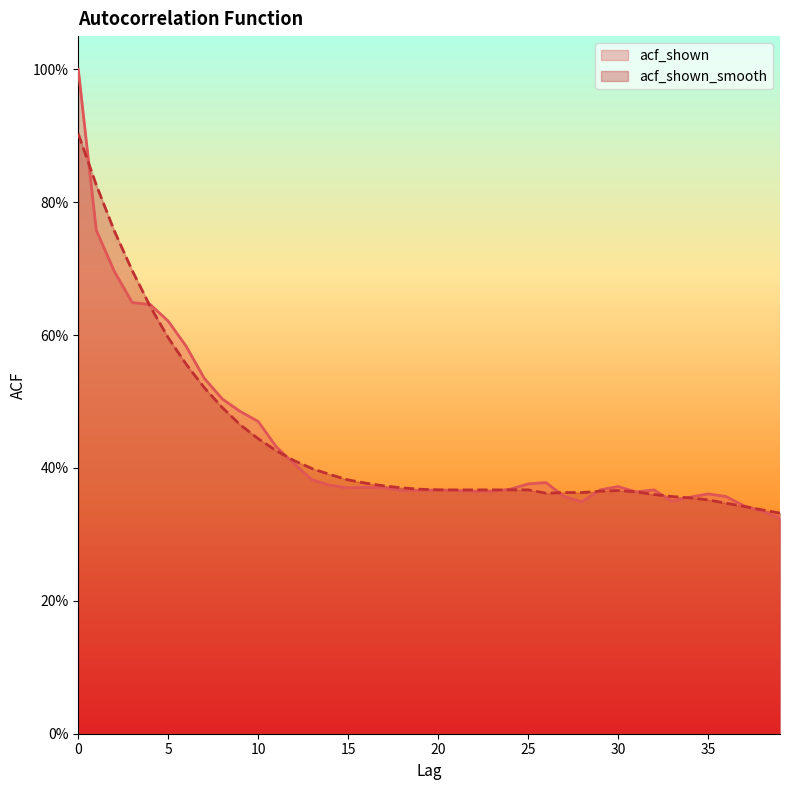

Count the acf_shown values in the range 0 to 1.

40